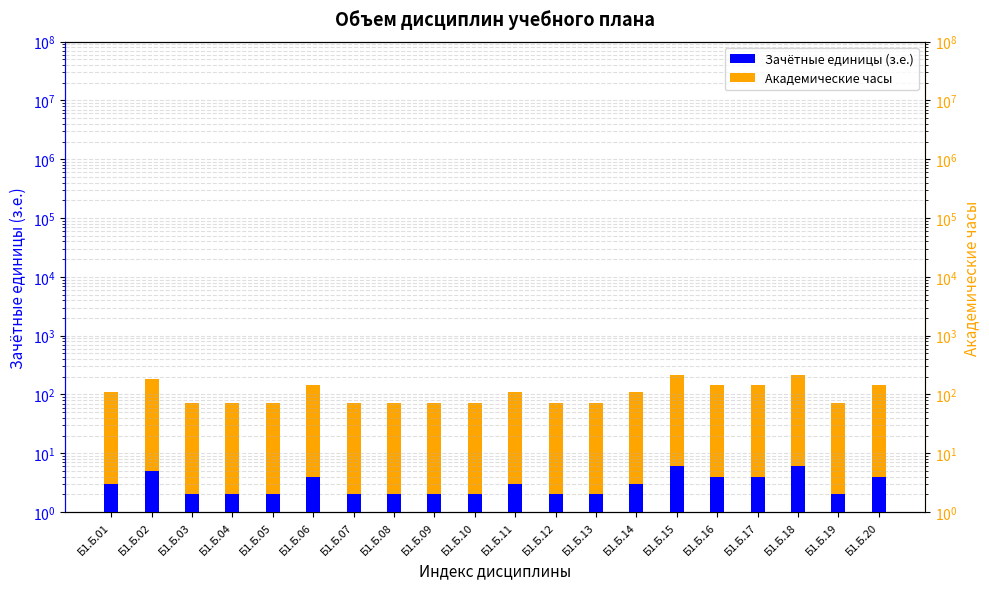

What are all the series names shown in the legend?

Зачётные единицы (з.е.), Академические часы